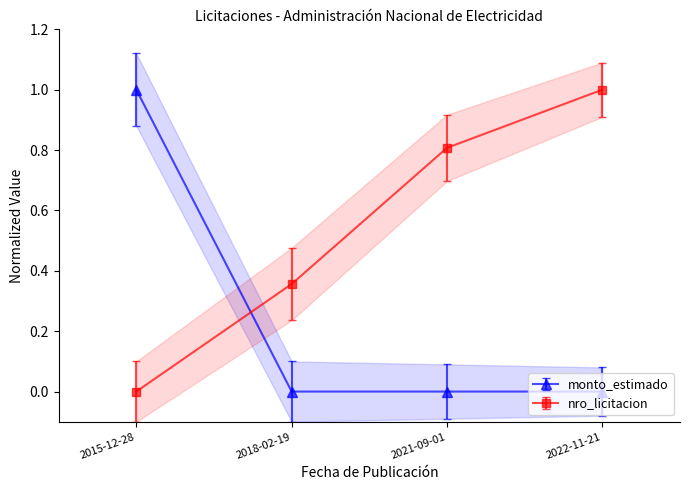

Rank the series by their average value, from lowest to highest.

monto_estimado, nro_licitacion